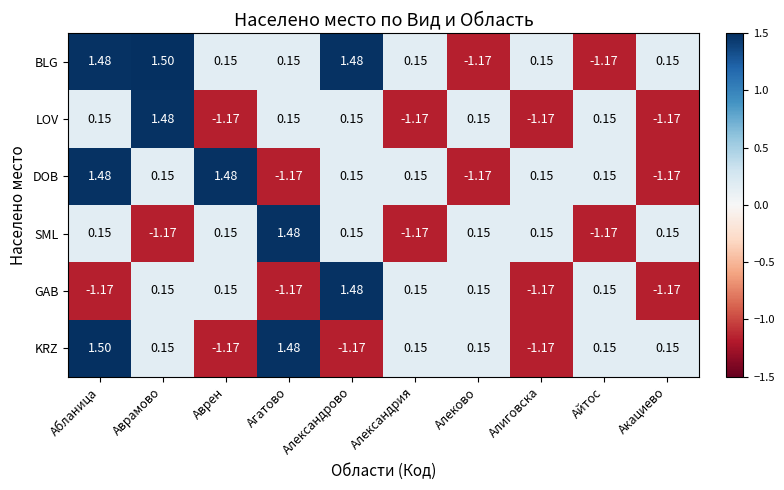

At which label does GAB first exceed 0?

Аврамово